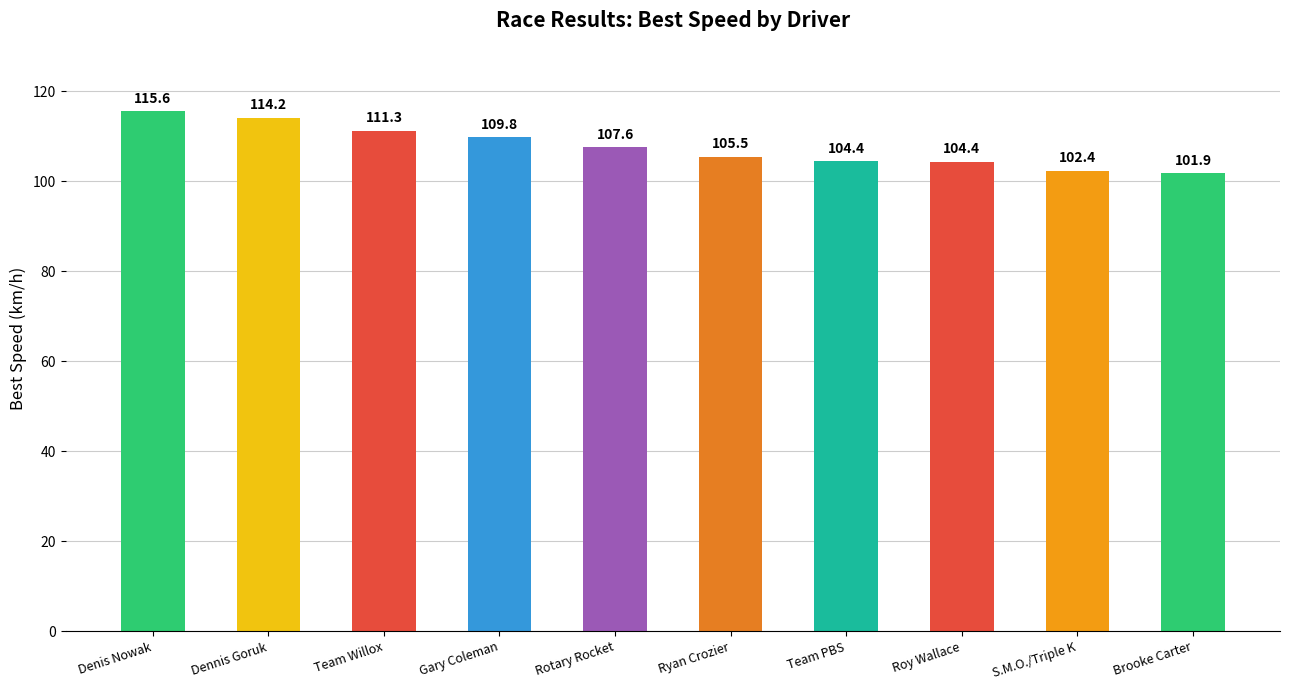

How many data points are less than 107?

5